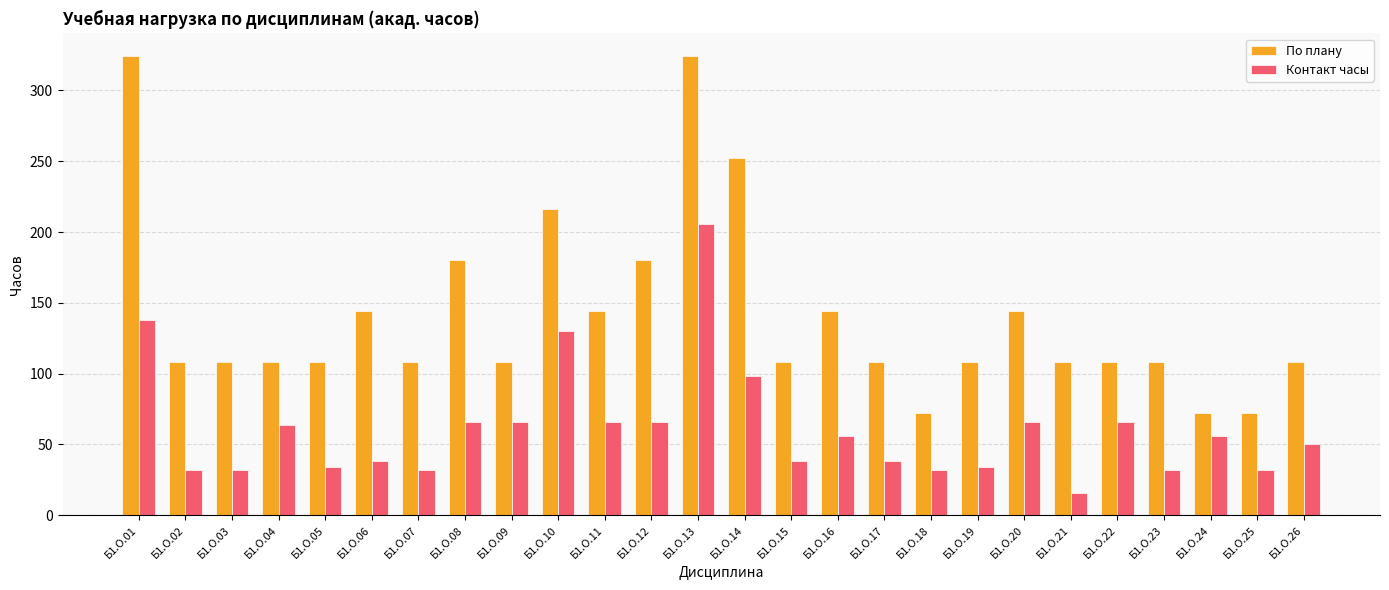

At which category is the sum across all series the highest?

Б1.О.13